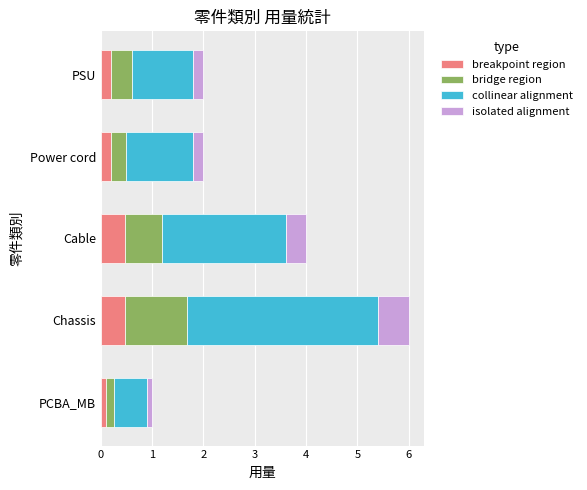

What is the highest value of the breakpoint region series?

0.5